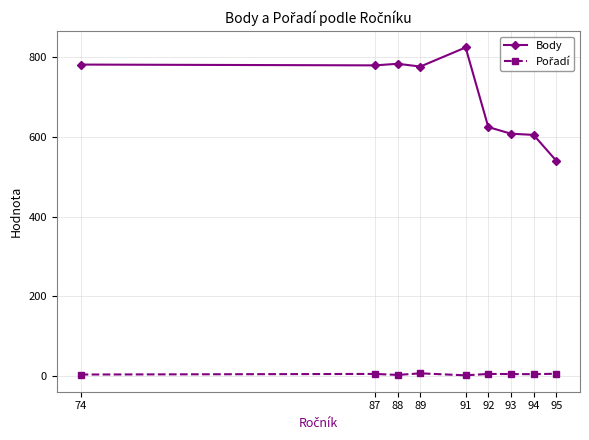

The value of Body at 93 is 827.8. True or false?

False